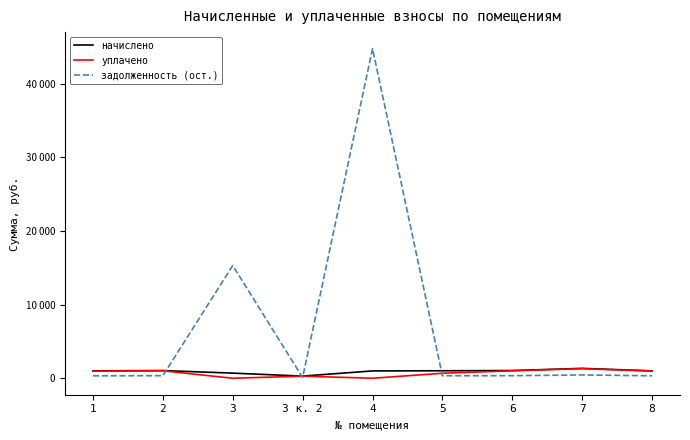

What are all the series names shown in the legend?

начислено, уплачено, задолженность (ост.)